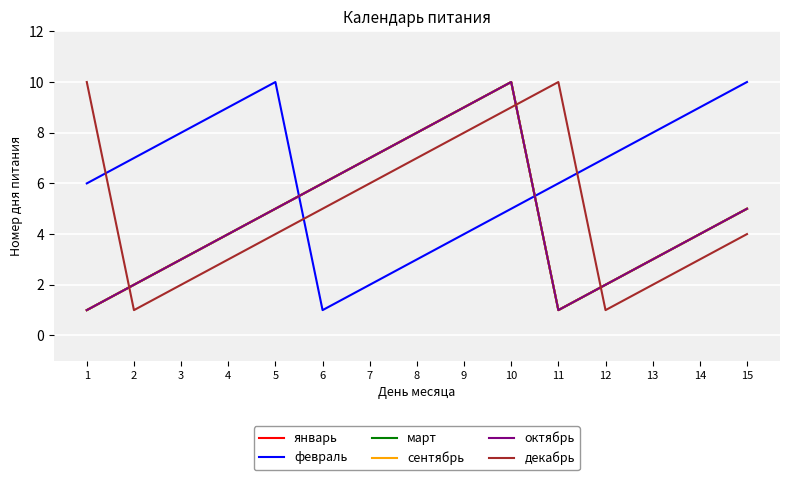

Which has a higher value, 13 or 10?

10